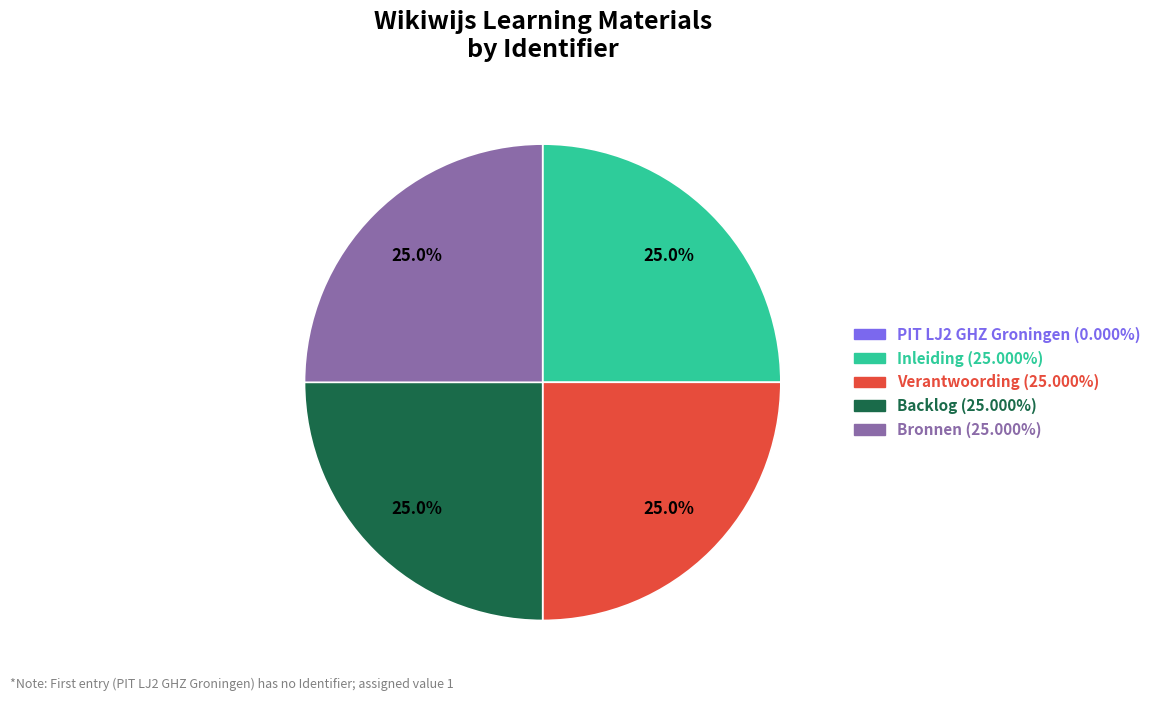

Does any single category account for the majority?

No